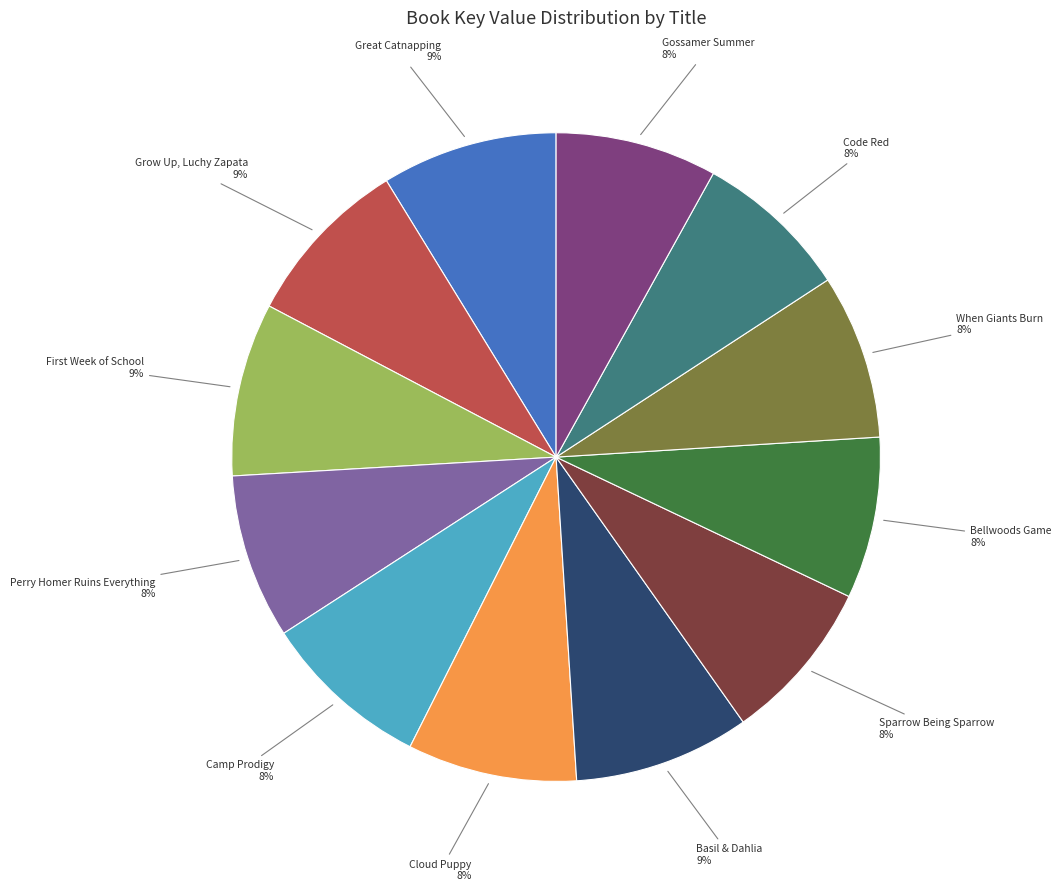

To the nearest percent, what is the combined percentage of When Giants Burn and Grow Up, Luchy Zapata?

17%